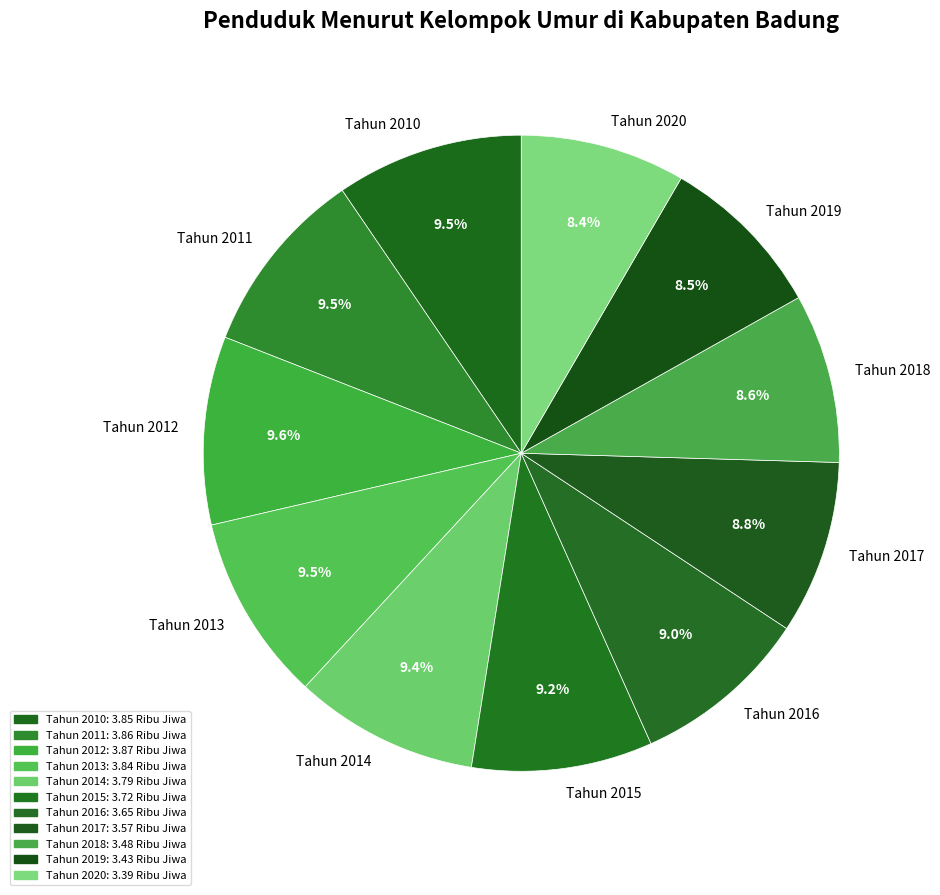

What is the ratio of the value at Tahun 2014 to the value at Tahun 2020?

1.1